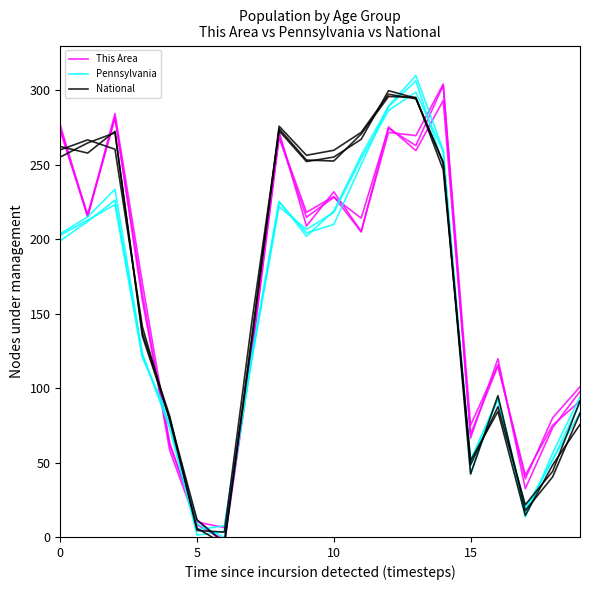

Does the chart display data point markers on the line(s)?

No